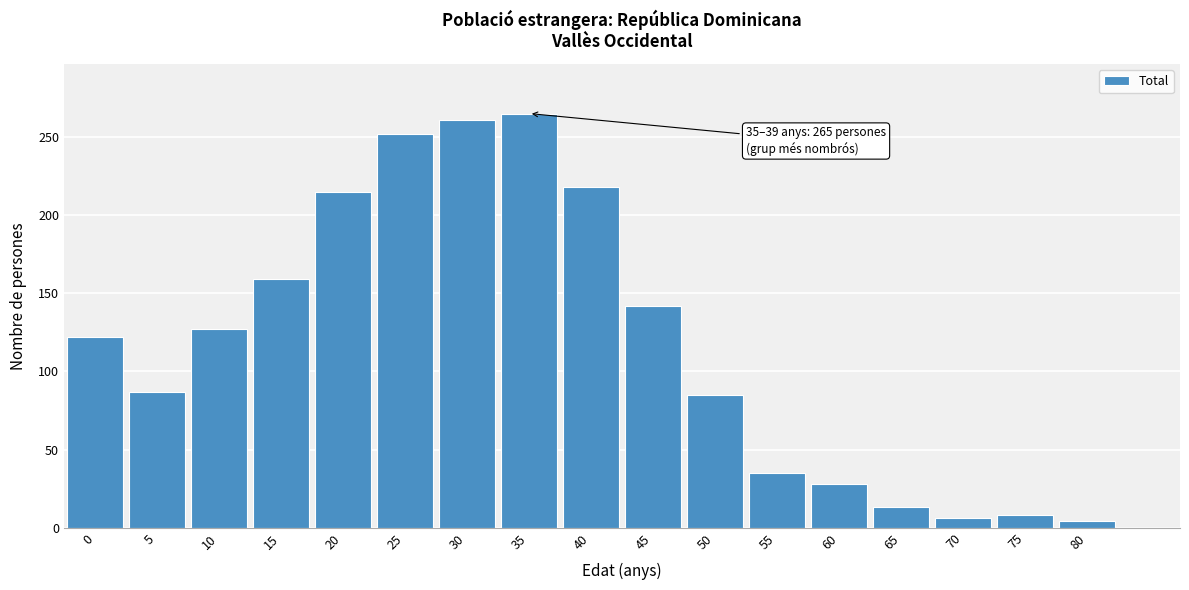

Reading left to right, what are all the values shown in this chart?

122	87	127	159	215	252	261	265	218	142	85	35	28	13	6	8	4